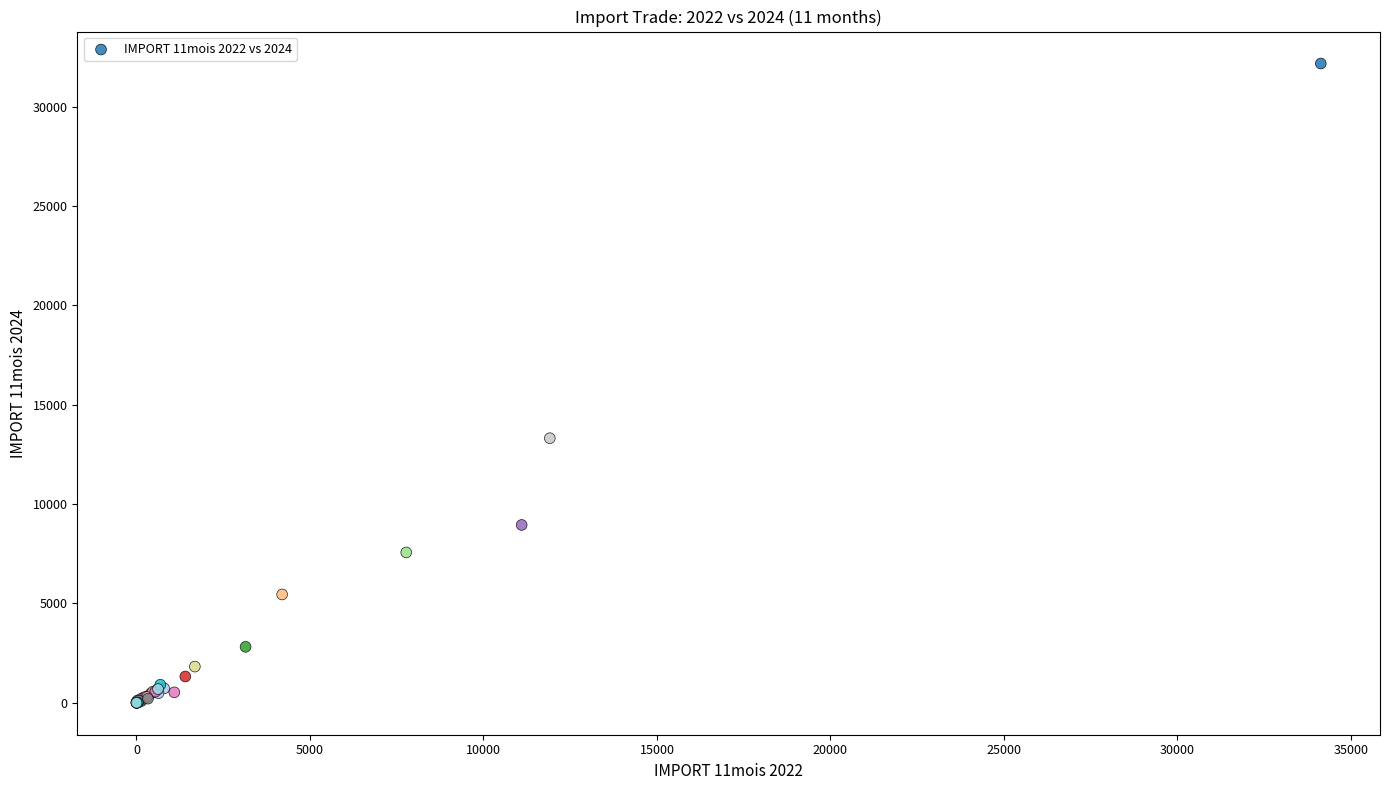

What Y value in the scatter plot is closest to 16087?

13316.8